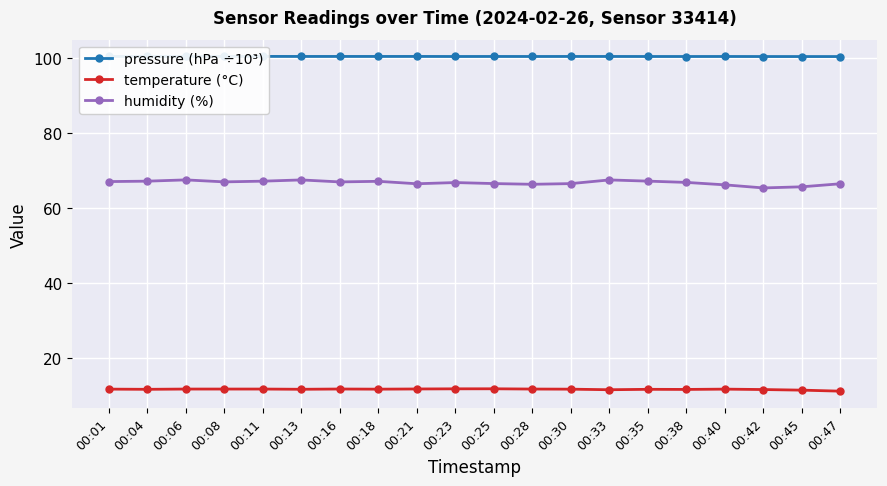

Between 00:30 and 00:08, which is larger?

00:08